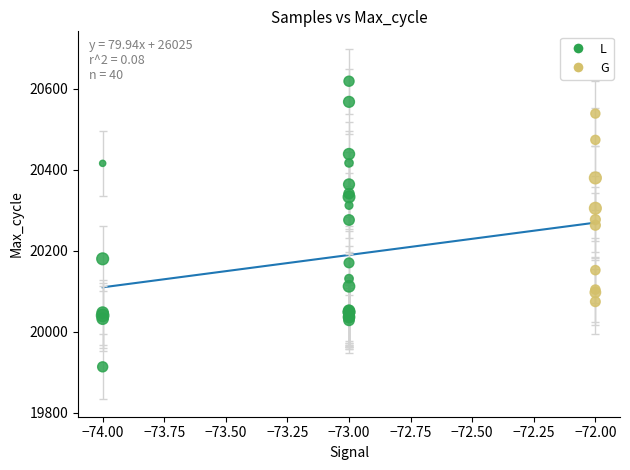

Which series contains the highest Y value?

L